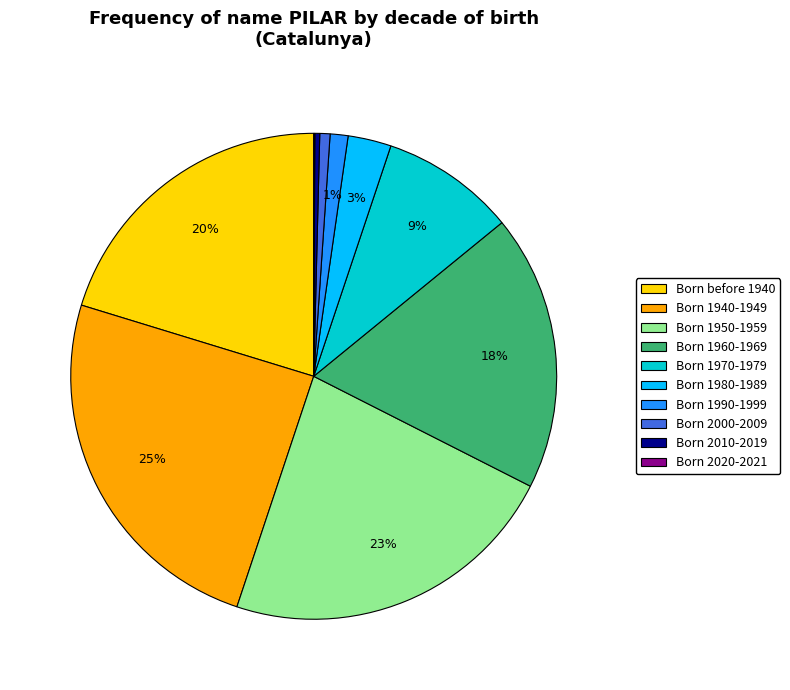

To the nearest percent, what portion does Born before 1940 represent?

20%